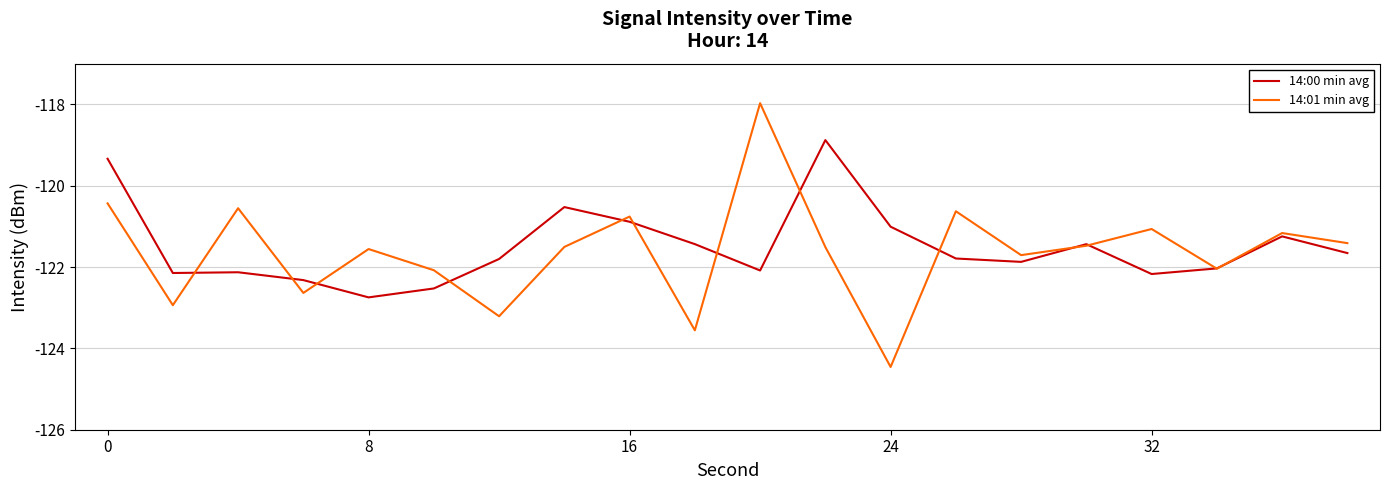

List the series in order of their peak value, lowest first.

14:00 min avg, 14:01 min avg